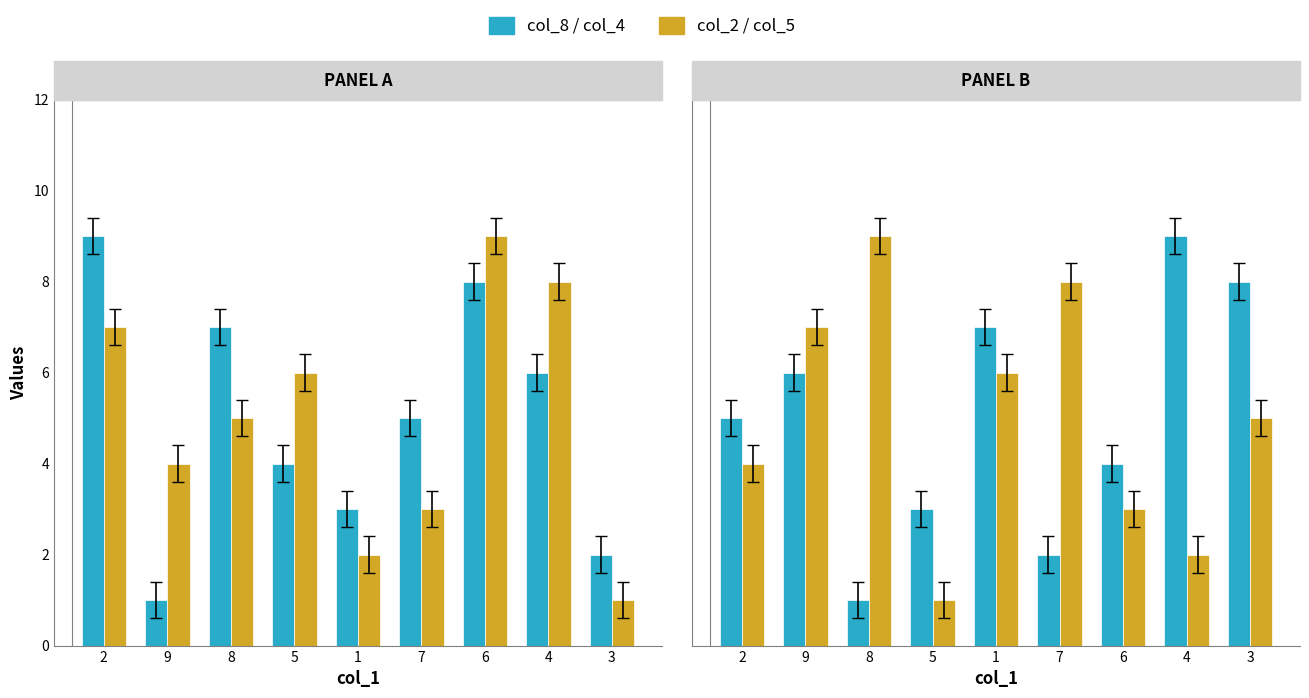

How many categories are shown in the chart?

9